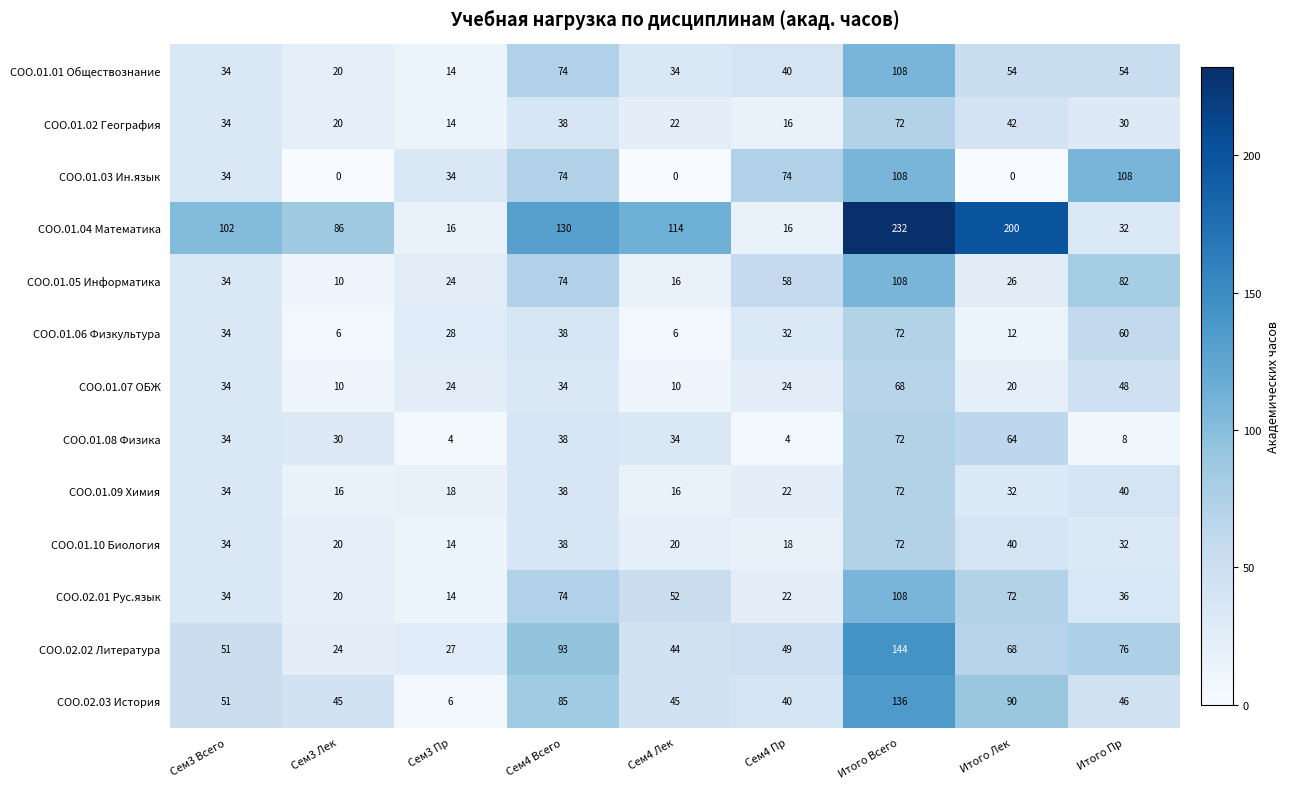

At which category does the chart reach its peak across all series?

Итого Всего